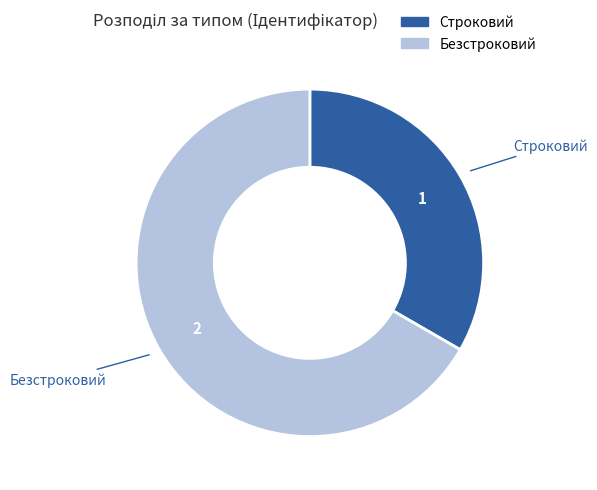

Count the number of slices in the pie.

2